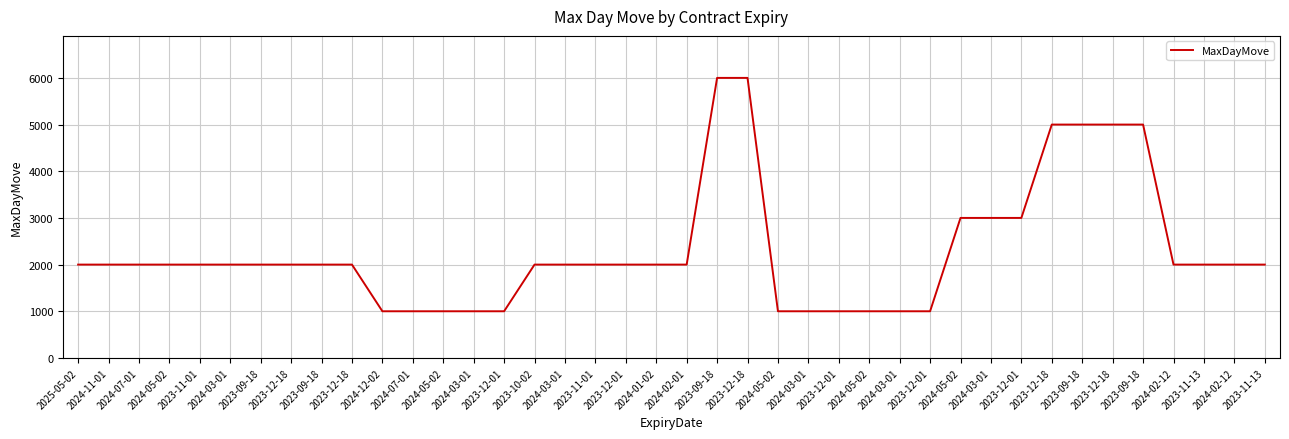

How many lines are shown in the chart?

1